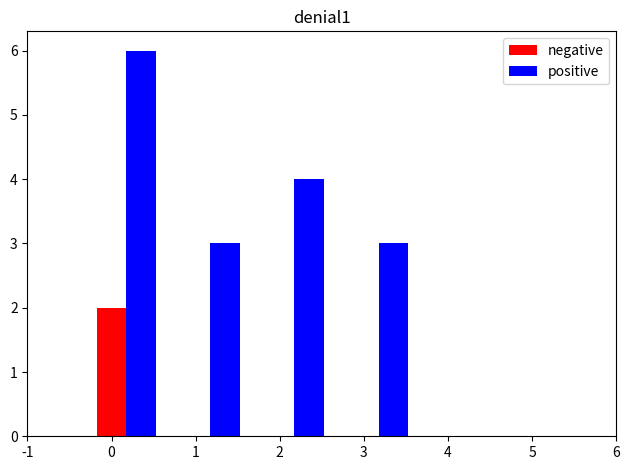

What is the maximum value for positive?

6